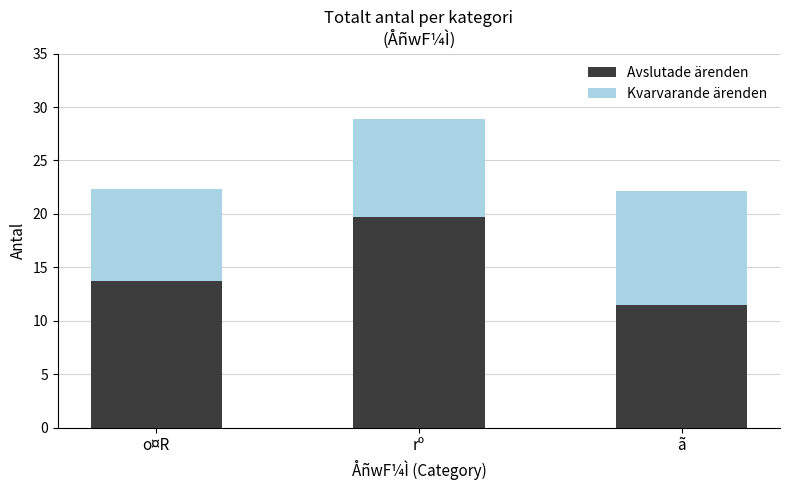

At which category is the sum across all series the highest?

rº